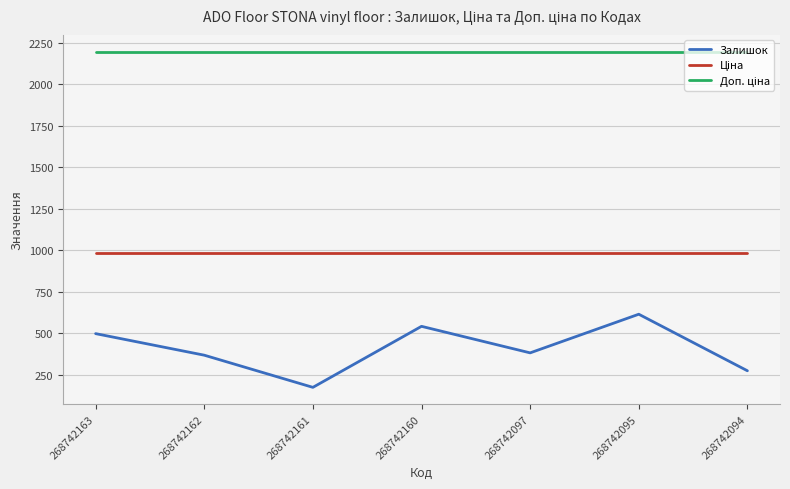

Which series has the widest spread of values?

Залишок